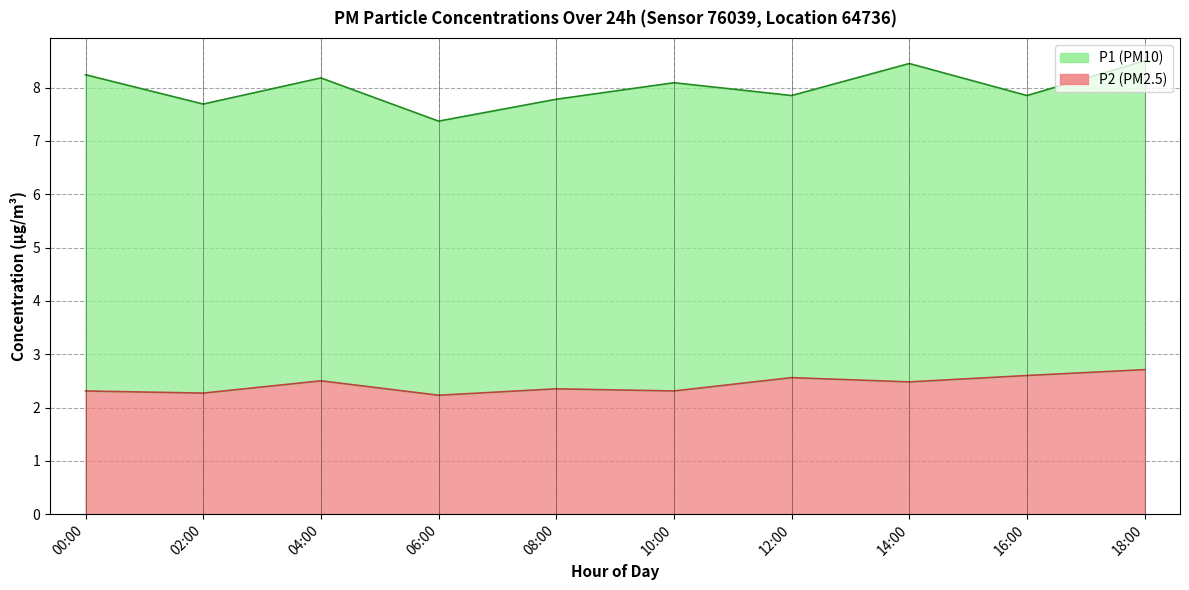

What is the minimum value shown in the chart?

2.2